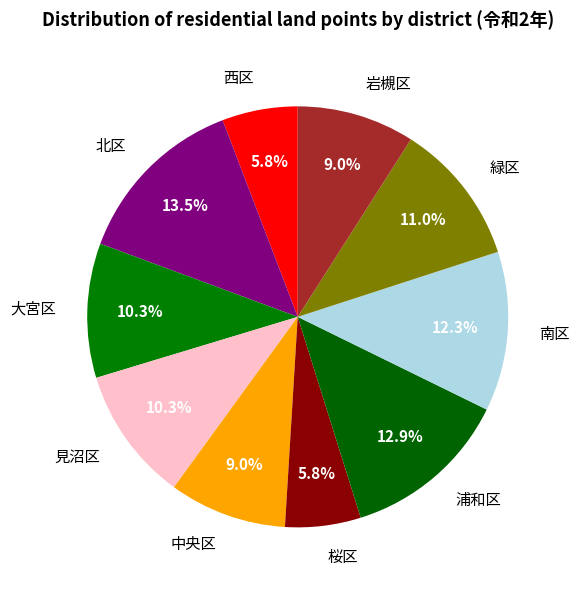

How many slices are in this pie chart?

10